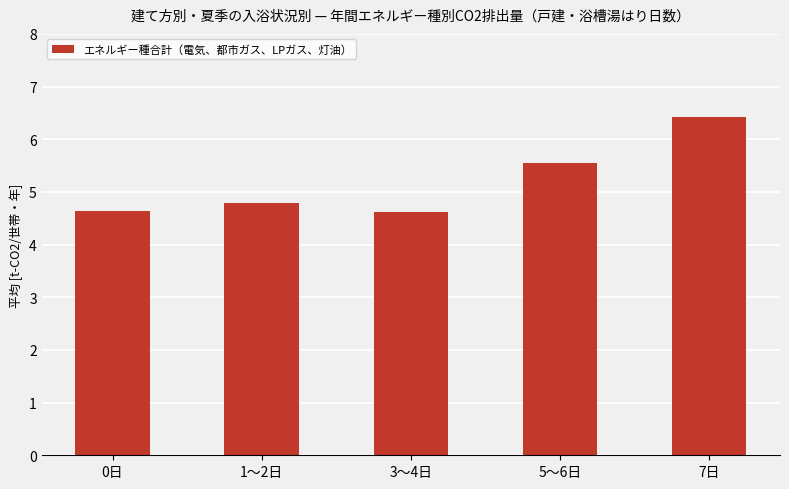

Which label corresponds to the largest value in the chart?

7日